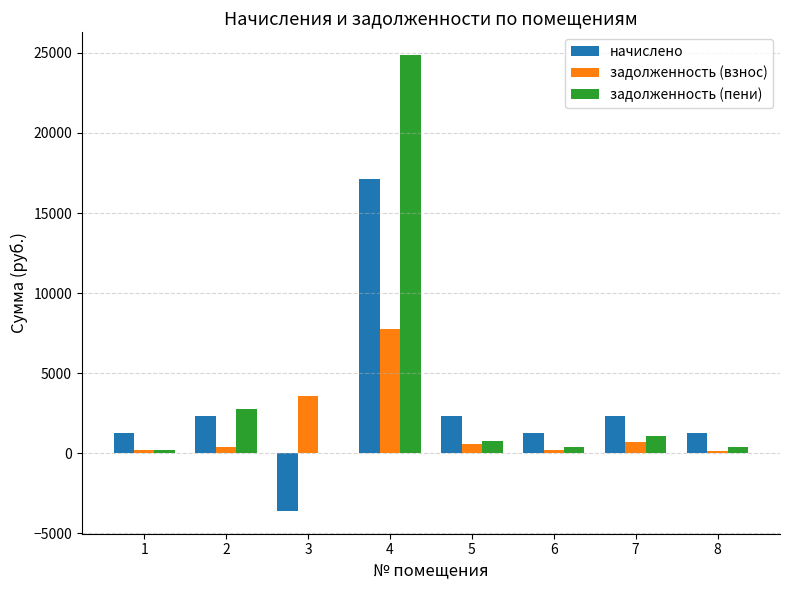

How many values in the начислено series exceed 2337?

4